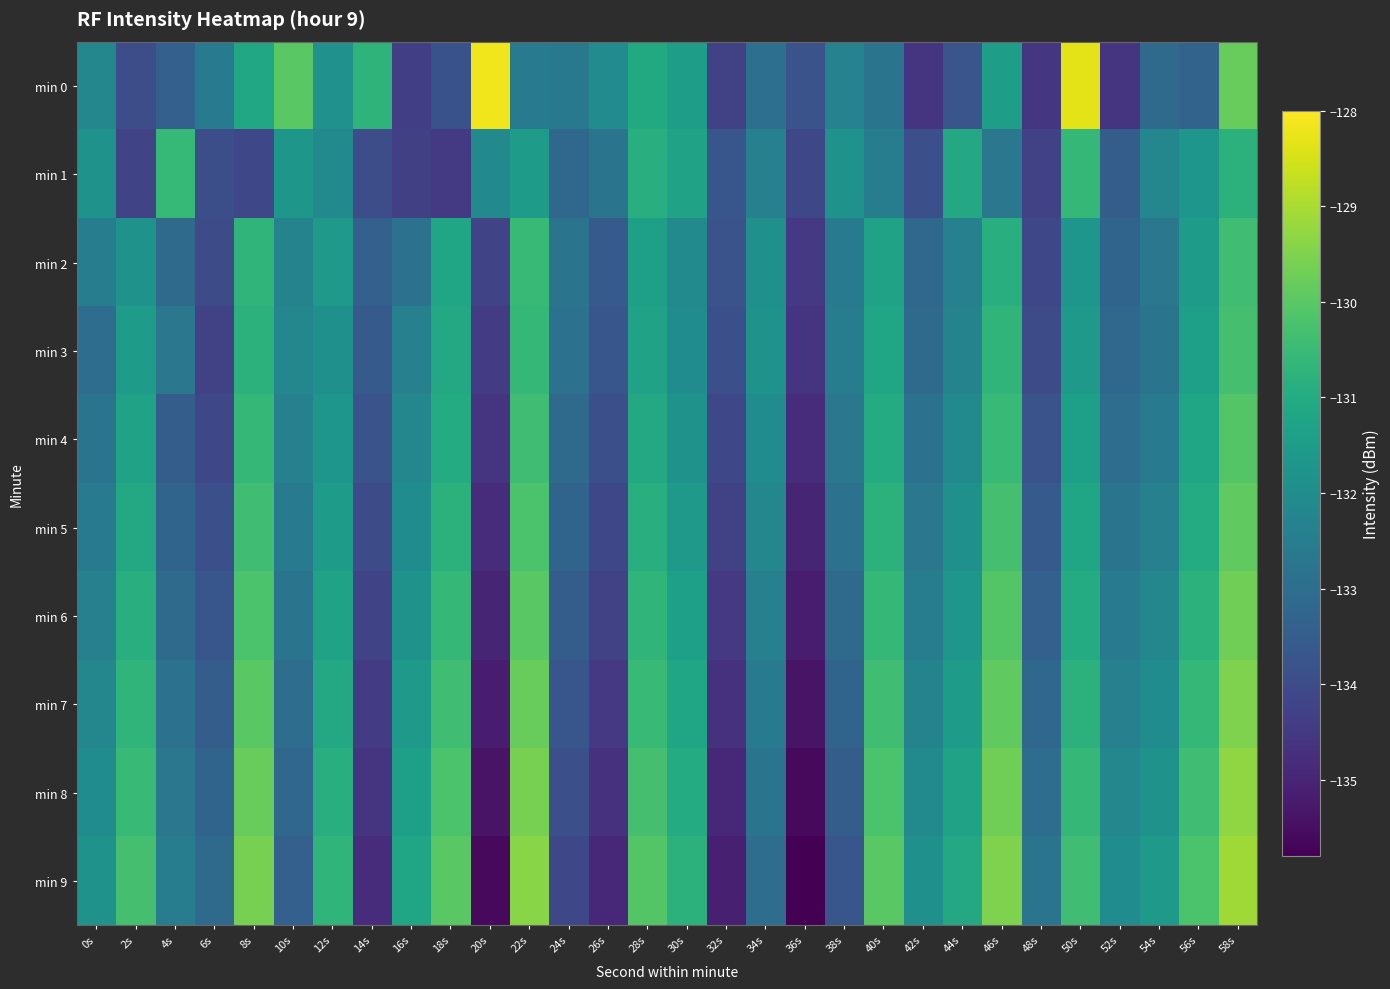

At 20s, list the series in order from largest to smallest.

min 0, min 1, min 2, min 3, min 4, min 5, min 6, min 7, min 8, min 9